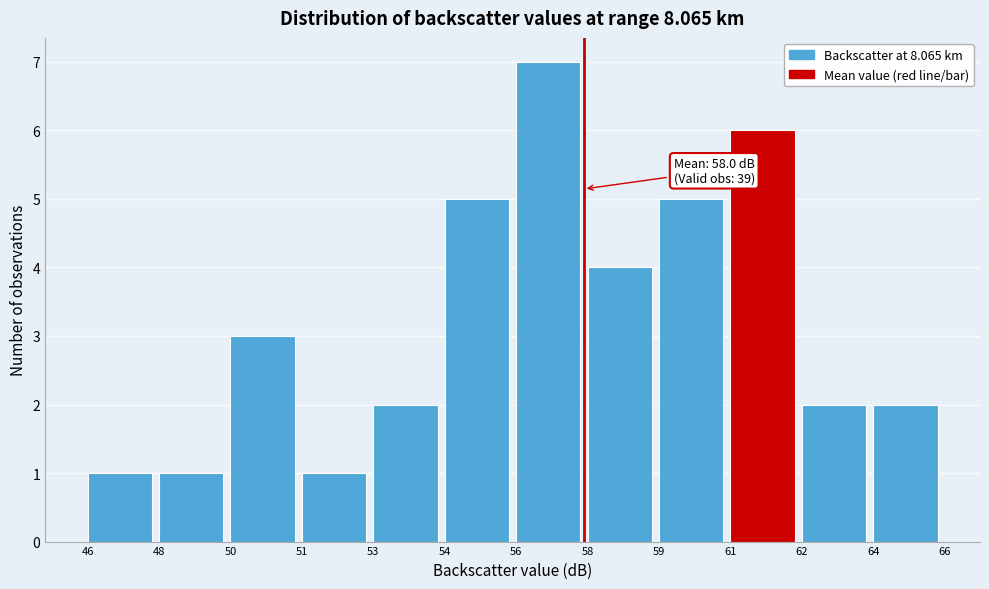

Reading left to right, what are all the values shown in this chart?

1	1	3	1	2	5	7	4	5	6	2	2